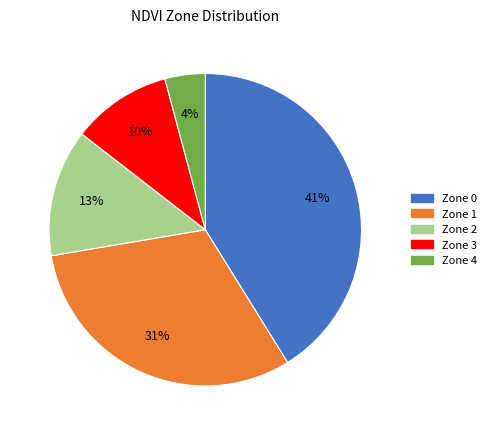

Which slice is the smallest?

Zone 4